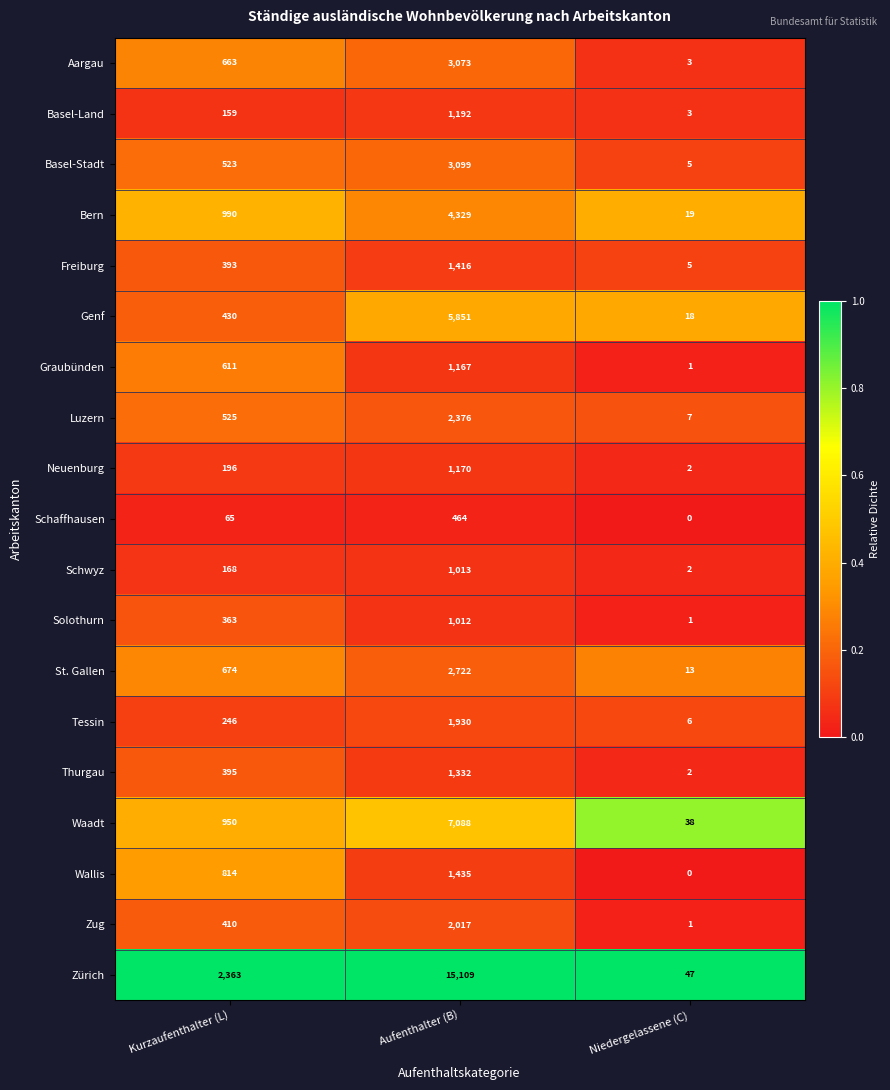

What is the total value across all series at Kurzaufenthalter (L)?

10938